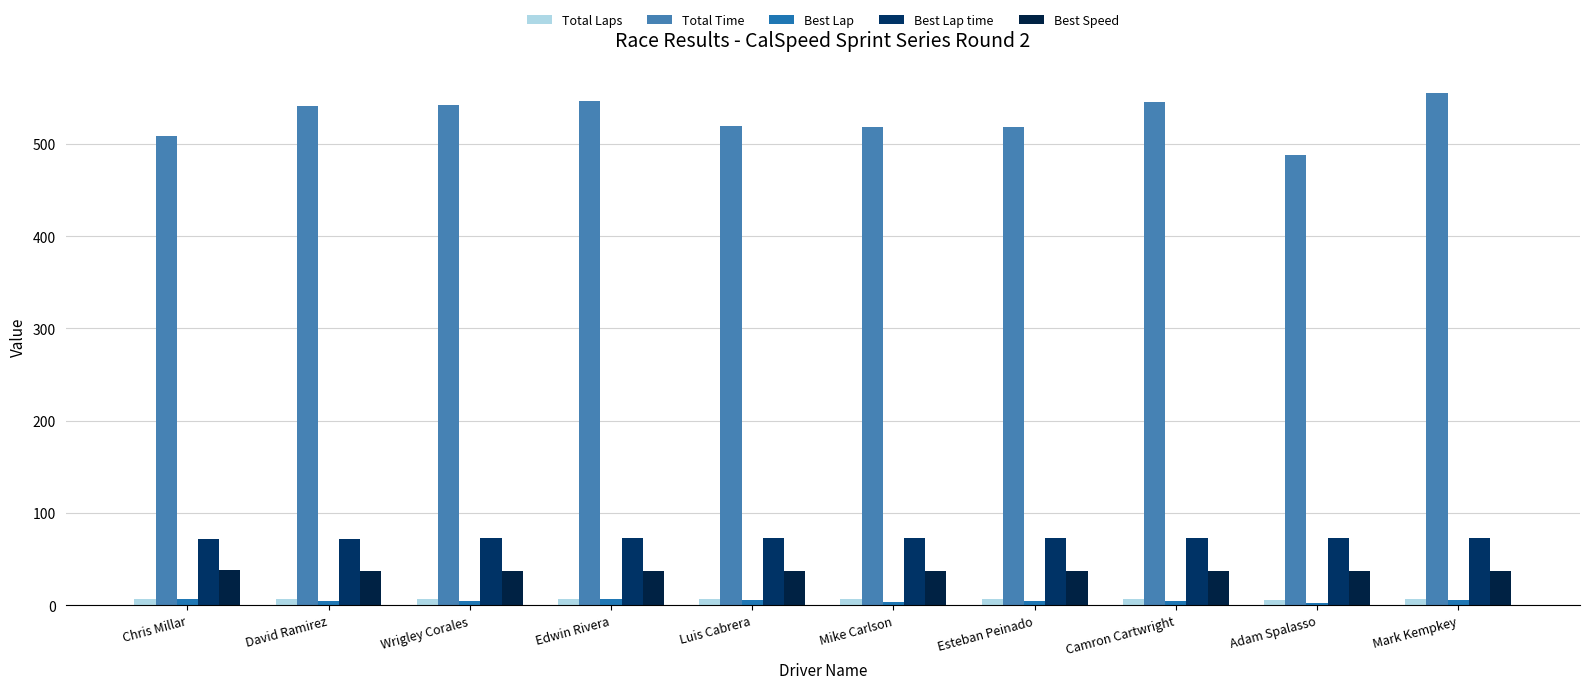

What is the value of the Total Laps bar at the 3rd from the left?

7.0